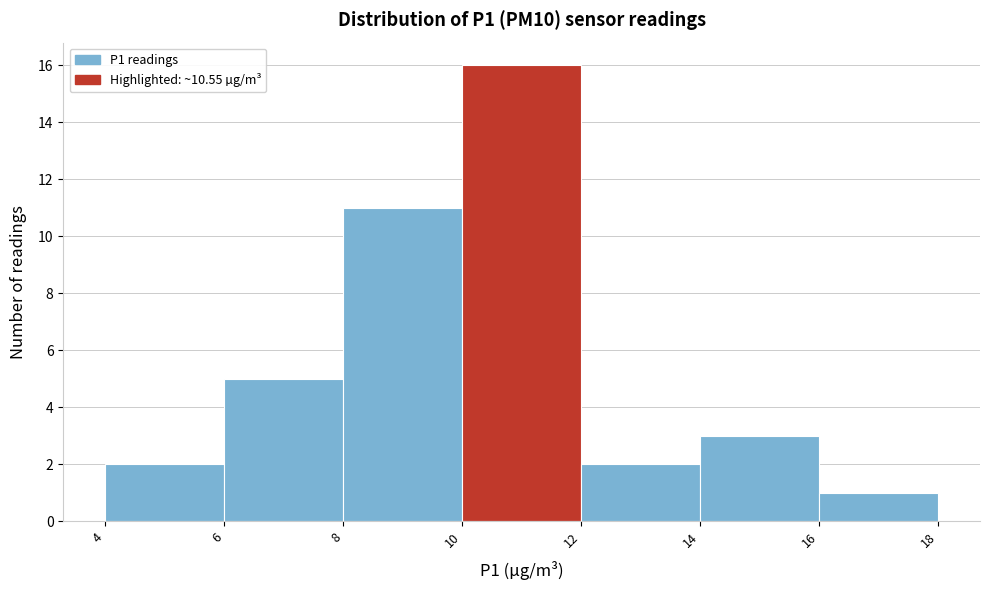

Reading left to right, list every bar in this chart as the range it spans on the x-axis followed by its height. The values are not printed on the chart, so give them approximately, as read against the axis.

4 to 6: 2
6 to 8: 5
8 to 10: 11
10 to 12: 16
12 to 14: 2
14 to 16: 3
16 to 18: 1